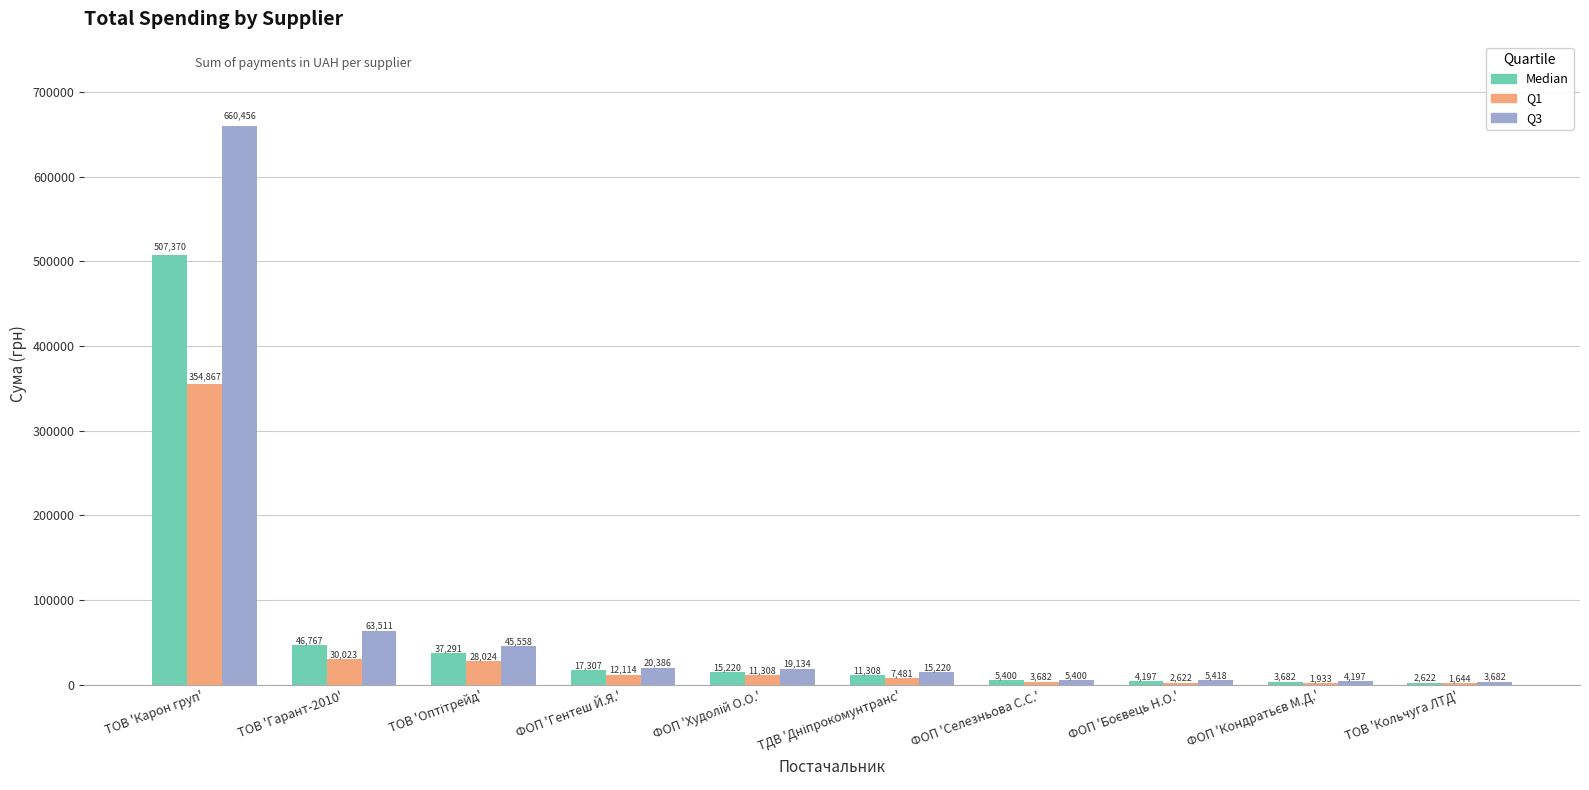

At which category is the sum across all series the highest?

ТОВ 'Карон груп'